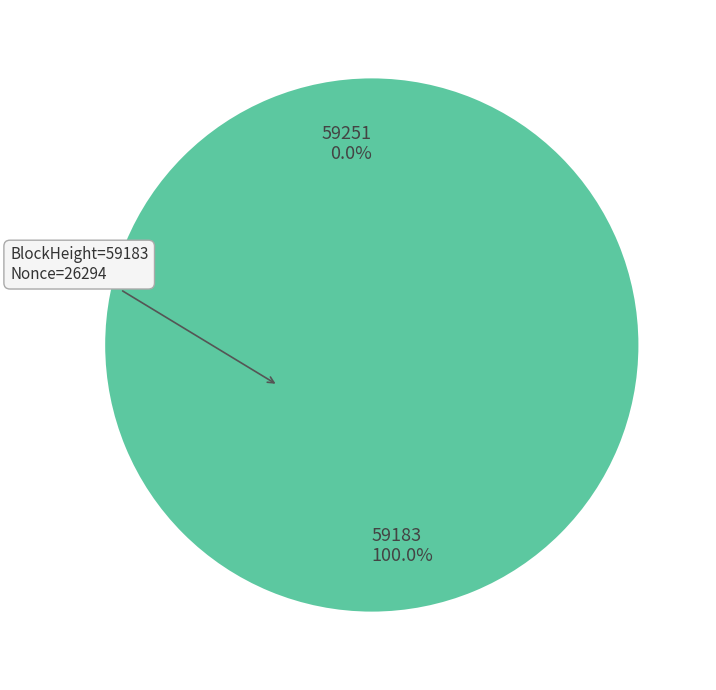

What portion of the pie excludes 59251?

100.0%